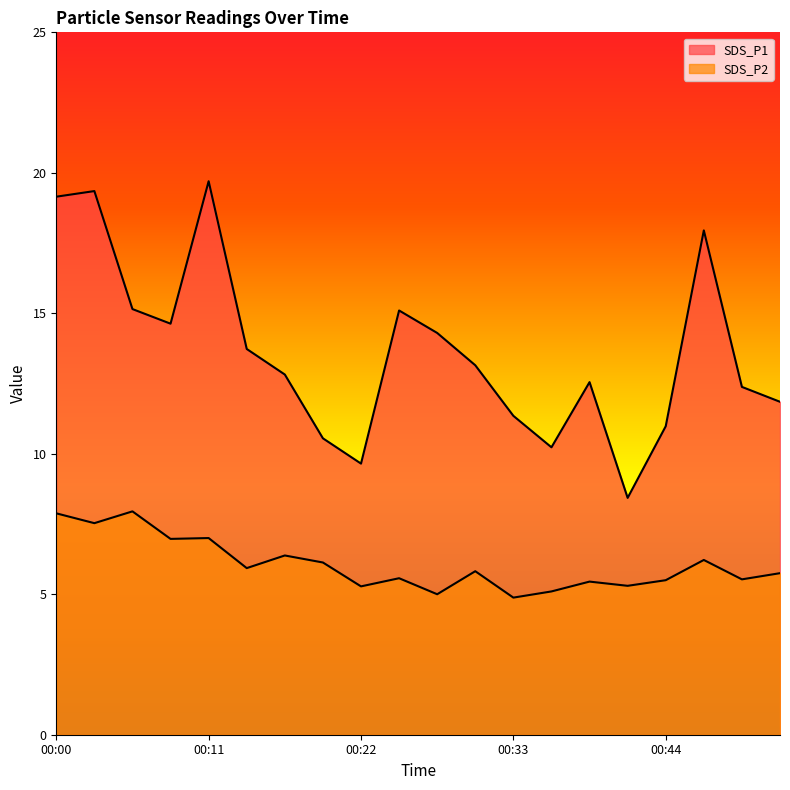

Where is the first local minimum for SDS_P2?

00:03